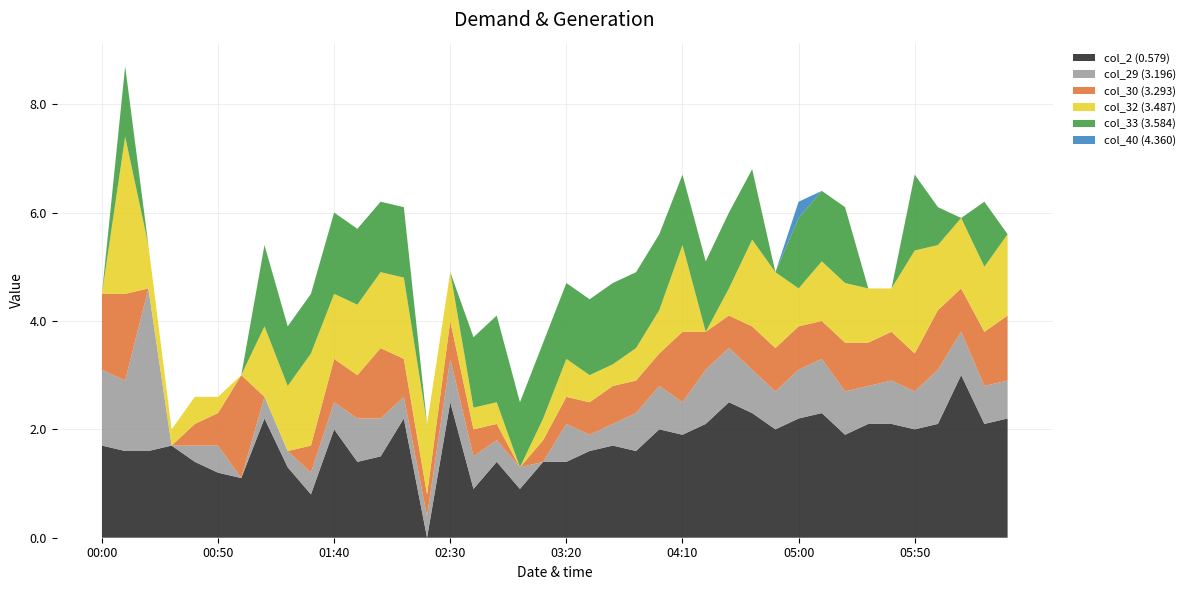

Reading left to right, extract all data points from this chart.

col_2 (0.579): 2024/02/03 00:00=1.7	2024/02/03 00:10=1.6	2024/02/03 00:20=1.6	2024/02/03 00:30=1.7	2024/02/03 00:40=1.4	2024/02/03 00:50=1.2	2024/02/03 01:00=1.1	2024/02/03 01:10=2.2	2024/02/03 01:20=1.3	2024/02/03 01:30=0.8	2024/02/03 01:40=2.0	2024/02/03 01:50=1.4	2024/02/03 02:00=1.5	2024/02/03 02:10=2.2	2024/02/03 02:20=0.0	2024/02/03 02:30=2.5	2024/02/03 02:40=0.9	2024/02/03 02:50=1.4	2024/02/03 03:00=0.9	2024/02/03 03:10=1.4	2024/02/03 03:20=1.4	2024/02/03 03:30=1.6	2024/02/03 03:40=1.7	2024/02/03 03:50=1.6	2024/02/03 04:00=2.0	2024/02/03 04:10=1.9	2024/02/03 04:20=2.1	2024/02/03 04:30=2.5	2024/02/03 04:40=2.3	2024/02/03 04:50=2.0	2024/02/03 05:00=2.2	2024/02/03 05:10=2.3	2024/02/03 05:20=1.9	2024/02/03 05:30=2.1	2024/02/03 05:40=2.1	2024/02/03 05:50=2.0	2024/02/03 06:00=2.1	2024/02/03 06:10=3.0	2024/02/03 06:20=2.1	2024/02/03 06:30=2.2
col_29 (3.196): 2024/02/03 00:00=1.4	2024/02/03 00:10=1.3	2024/02/03 00:20=3.0	2024/02/03 00:30=0.0	2024/02/03 00:40=0.3	2024/02/03 00:50=0.5	2024/02/03 01:00=0.0	2024/02/03 01:10=0.4	2024/02/03 01:20=0.3	2024/02/03 01:30=0.4	2024/02/03 01:40=0.5	2024/02/03 01:50=0.8	2024/02/03 02:00=0.7	2024/02/03 02:10=0.4	2024/02/03 02:20=0.4	2024/02/03 02:30=0.8	2024/02/03 02:40=0.6	2024/02/03 02:50=0.4	2024/02/03 03:00=0.4	2024/02/03 03:10=0.0	2024/02/03 03:20=0.7	2024/02/03 03:30=0.3	2024/02/03 03:40=0.4	2024/02/03 03:50=0.7	2024/02/03 04:00=0.8	2024/02/03 04:10=0.6	2024/02/03 04:20=1.0	2024/02/03 04:30=1.0	2024/02/03 04:40=0.8	2024/02/03 04:50=0.7	2024/02/03 05:00=0.9	2024/02/03 05:10=1.0	2024/02/03 05:20=0.8	2024/02/03 05:30=0.7	2024/02/03 05:40=0.8	2024/02/03 05:50=0.7	2024/02/03 06:00=1.0	2024/02/03 06:10=0.8	2024/02/03 06:20=0.7	2024/02/03 06:30=0.7
col_30 (3.293): 2024/02/03 00:00=1.4	2024/02/03 00:10=1.6	2024/02/03 00:20=0.0	2024/02/03 00:30=0.0	2024/02/03 00:40=0.4	2024/02/03 00:50=0.6	2024/02/03 01:00=1.9	2024/02/03 01:10=0.0	2024/02/03 01:20=0.0	2024/02/03 01:30=0.5	2024/02/03 01:40=0.8	2024/02/03 01:50=0.8	2024/02/03 02:00=1.3	2024/02/03 02:10=0.7	2024/02/03 02:20=0.4	2024/02/03 02:30=0.7	2024/02/03 02:40=0.5	2024/02/03 02:50=0.3	2024/02/03 03:00=0.0	2024/02/03 03:10=0.4	2024/02/03 03:20=0.5	2024/02/03 03:30=0.6	2024/02/03 03:40=0.7	2024/02/03 03:50=0.6	2024/02/03 04:00=0.6	2024/02/03 04:10=1.3	2024/02/03 04:20=0.7	2024/02/03 04:30=0.6	2024/02/03 04:40=0.8	2024/02/03 04:50=0.8	2024/02/03 05:00=0.8	2024/02/03 05:10=0.7	2024/02/03 05:20=0.9	2024/02/03 05:30=0.8	2024/02/03 05:40=0.9	2024/02/03 05:50=0.7	2024/02/03 06:00=1.1	2024/02/03 06:10=0.8	2024/02/03 06:20=1.0	2024/02/03 06:30=1.2
col_32 (3.487): 2024/02/03 00:00=0.0	2024/02/03 00:10=2.9	2024/02/03 00:20=0.8	2024/02/03 00:30=0.3	2024/02/03 00:40=0.5	2024/02/03 00:50=0.3	2024/02/03 01:00=0.0	2024/02/03 01:10=1.3	2024/02/03 01:20=1.2	2024/02/03 01:30=1.7	2024/02/03 01:40=1.2	2024/02/03 01:50=1.3	2024/02/03 02:00=1.4	2024/02/03 02:10=1.5	2024/02/03 02:20=1.3	2024/02/03 02:30=0.9	2024/02/03 02:40=0.4	2024/02/03 02:50=0.4	2024/02/03 03:00=0.0	2024/02/03 03:10=0.4	2024/02/03 03:20=0.7	2024/02/03 03:30=0.5	2024/02/03 03:40=0.4	2024/02/03 03:50=0.6	2024/02/03 04:00=0.8	2024/02/03 04:10=1.6	2024/02/03 04:20=0.0	2024/02/03 04:30=0.5	2024/02/03 04:40=1.6	2024/02/03 04:50=1.4	2024/02/03 05:00=0.7	2024/02/03 05:10=1.1	2024/02/03 05:20=1.1	2024/02/03 05:30=1.0	2024/02/03 05:40=0.8	2024/02/03 05:50=1.9	2024/02/03 06:00=1.2	2024/02/03 06:10=1.3	2024/02/03 06:20=1.2	2024/02/03 06:30=1.5
col_33 (3.584): 2024/02/03 00:00=0.0	2024/02/03 00:10=1.3	2024/02/03 00:20=0.0	2024/02/03 00:30=0.0	2024/02/03 00:40=0.0	2024/02/03 00:50=0.0	2024/02/03 01:00=0.0	2024/02/03 01:10=1.5	2024/02/03 01:20=1.1	2024/02/03 01:30=1.1	2024/02/03 01:40=1.5	2024/02/03 01:50=1.4	2024/02/03 02:00=1.3	2024/02/03 02:10=1.3	2024/02/03 02:20=0.0	2024/02/03 02:30=0.0	2024/02/03 02:40=1.3	2024/02/03 02:50=1.6	2024/02/03 03:00=1.2	2024/02/03 03:10=1.4	2024/02/03 03:20=1.4	2024/02/03 03:30=1.4	2024/02/03 03:40=1.5	2024/02/03 03:50=1.4	2024/02/03 04:00=1.4	2024/02/03 04:10=1.3	2024/02/03 04:20=1.3	2024/02/03 04:30=1.4	2024/02/03 04:40=1.3	2024/02/03 04:50=0.0	2024/02/03 05:00=1.3	2024/02/03 05:10=1.3	2024/02/03 05:20=1.4	2024/02/03 05:30=0.0	2024/02/03 05:40=0.0	2024/02/03 05:50=1.4	2024/02/03 06:00=0.7	2024/02/03 06:10=0.0	2024/02/03 06:20=1.2	2024/02/03 06:30=0.0
col_40 (4.360): 2024/02/03 00:00=0.0	2024/02/03 00:10=0.0	2024/02/03 00:20=0.0	2024/02/03 00:30=0.0	2024/02/03 00:40=0.0	2024/02/03 00:50=0.0	2024/02/03 01:00=0.0	2024/02/03 01:10=0.0	2024/02/03 01:20=0.0	2024/02/03 01:30=0.0	2024/02/03 01:40=0.0	2024/02/03 01:50=0.0	2024/02/03 02:00=0.0	2024/02/03 02:10=0.0	2024/02/03 02:20=0.0	2024/02/03 02:30=0.0	2024/02/03 02:40=0.0	2024/02/03 02:50=0.0	2024/02/03 03:00=0.0	2024/02/03 03:10=0.0	2024/02/03 03:20=0.0	2024/02/03 03:30=0.0	2024/02/03 03:40=0.0	2024/02/03 03:50=0.0	2024/02/03 04:00=0.0	2024/02/03 04:10=0.0	2024/02/03 04:20=0.0	2024/02/03 04:30=0.0	2024/02/03 04:40=0.0	2024/02/03 04:50=0.0	2024/02/03 05:00=0.3	2024/02/03 05:10=0.0	2024/02/03 05:20=0.0	2024/02/03 05:30=0.0	2024/02/03 05:40=0.0	2024/02/03 05:50=0.0	2024/02/03 06:00=0.0	2024/02/03 06:10=0.0	2024/02/03 06:20=0.0	2024/02/03 06:30=0.0